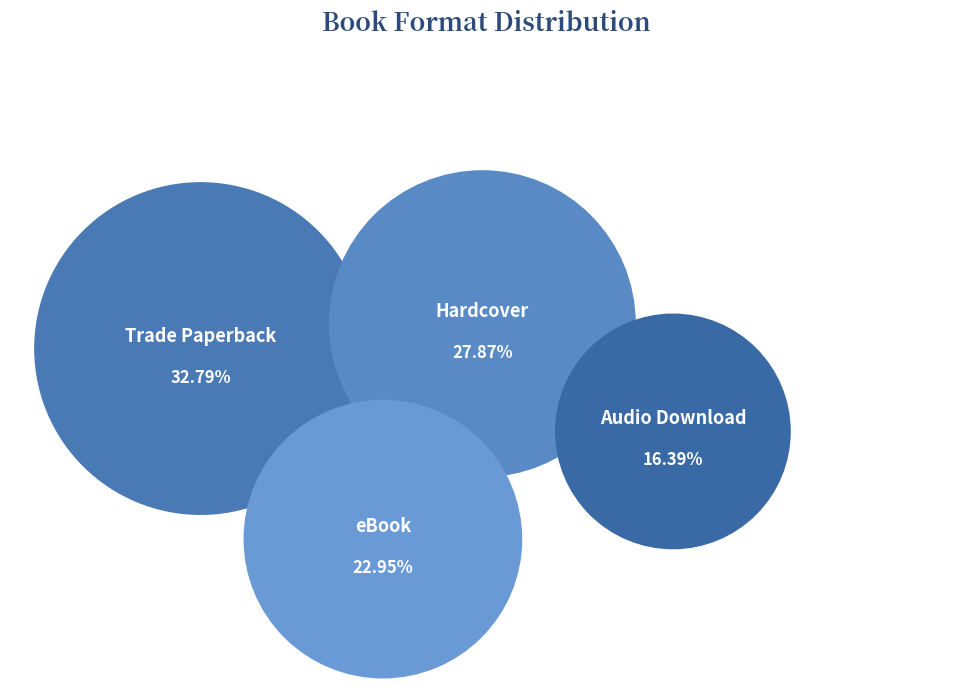

To the nearest percent, what percentage of the pie is Hardcover?

28%